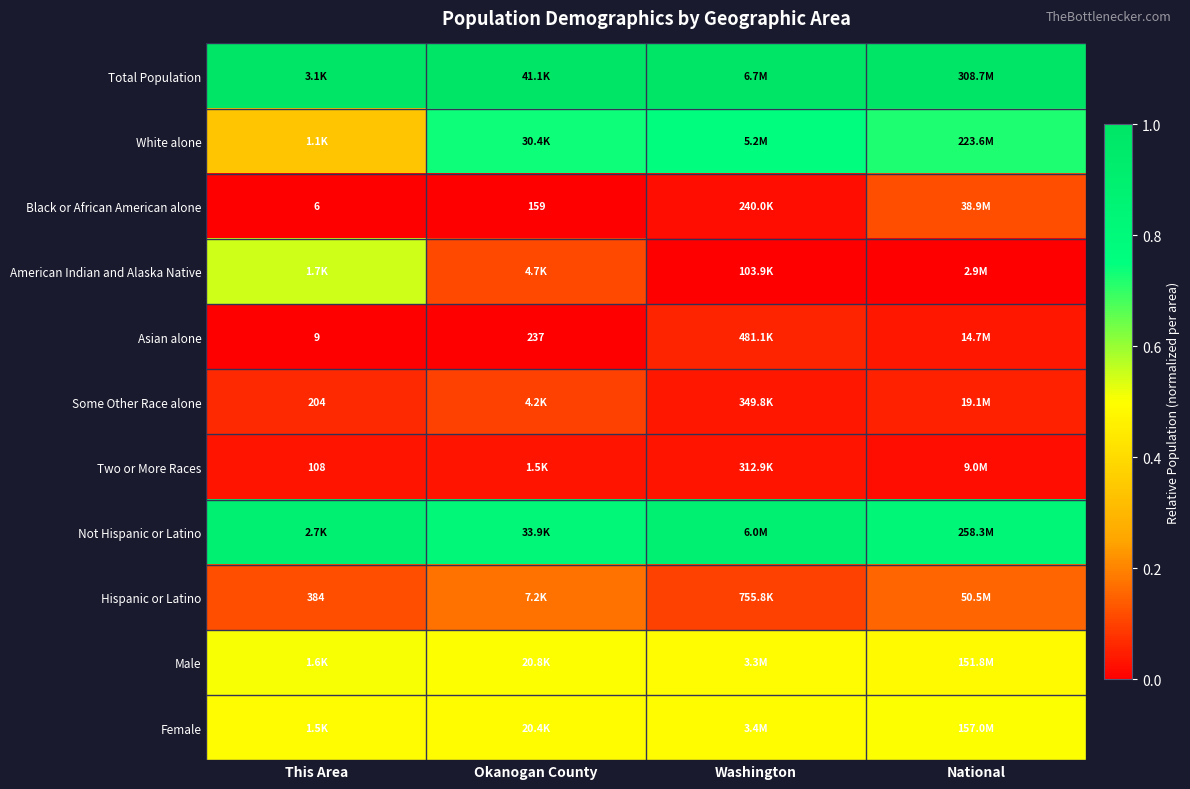

Count the number of categories in the chart.

4